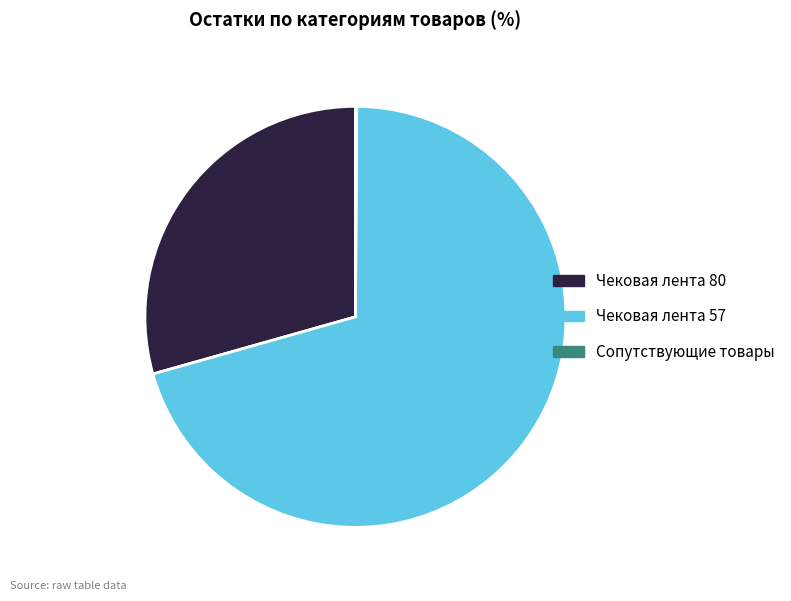

Which category has the biggest portion of the pie?

Чековая лента 57